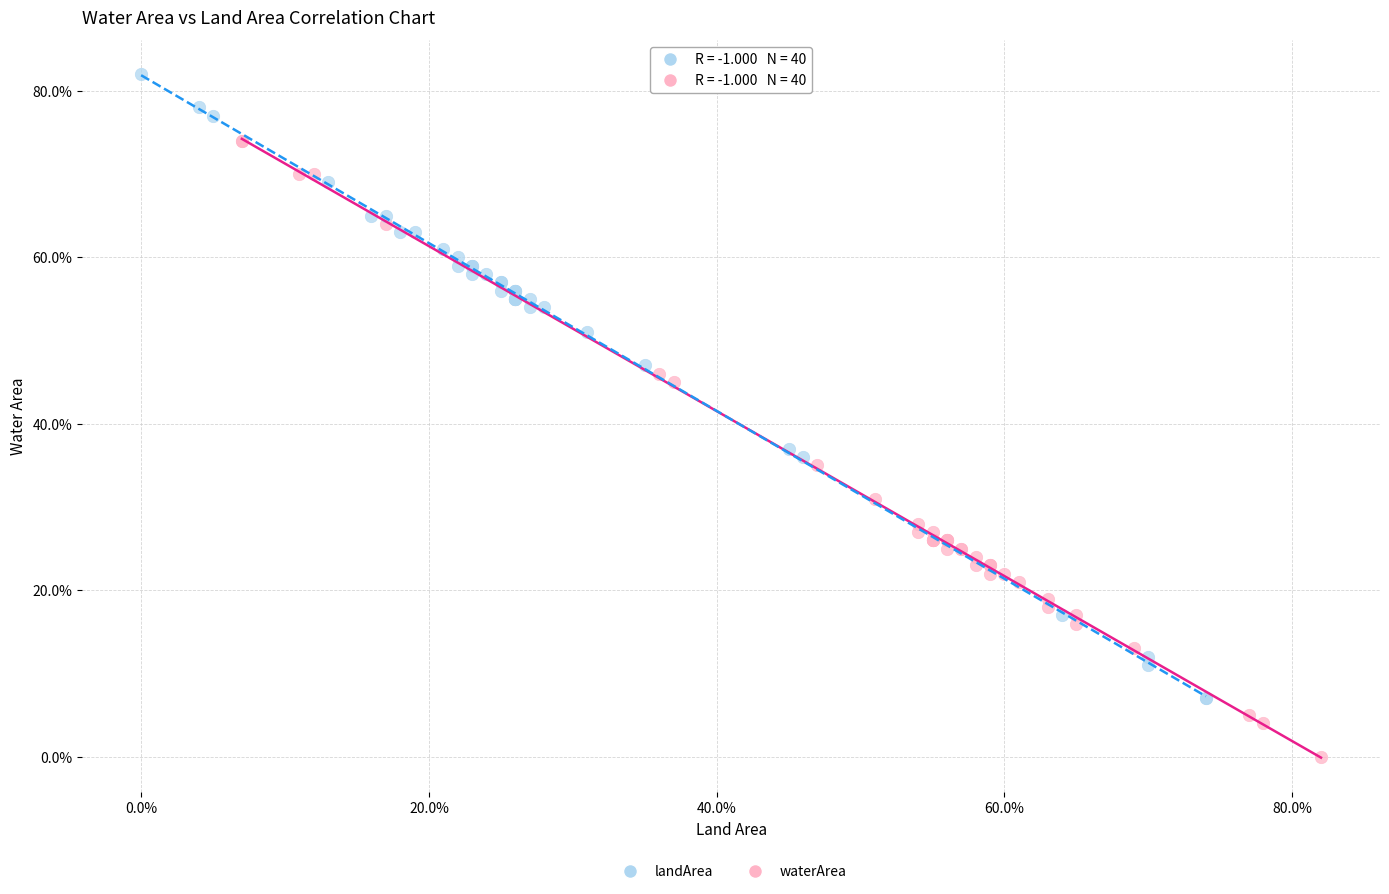

What are all the series names shown in the legend?

landArea, waterArea